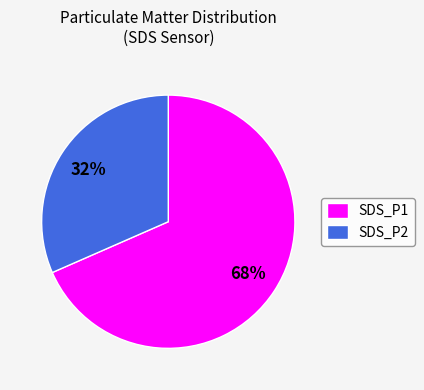

Which category has the biggest portion of the pie?

SDS_P1